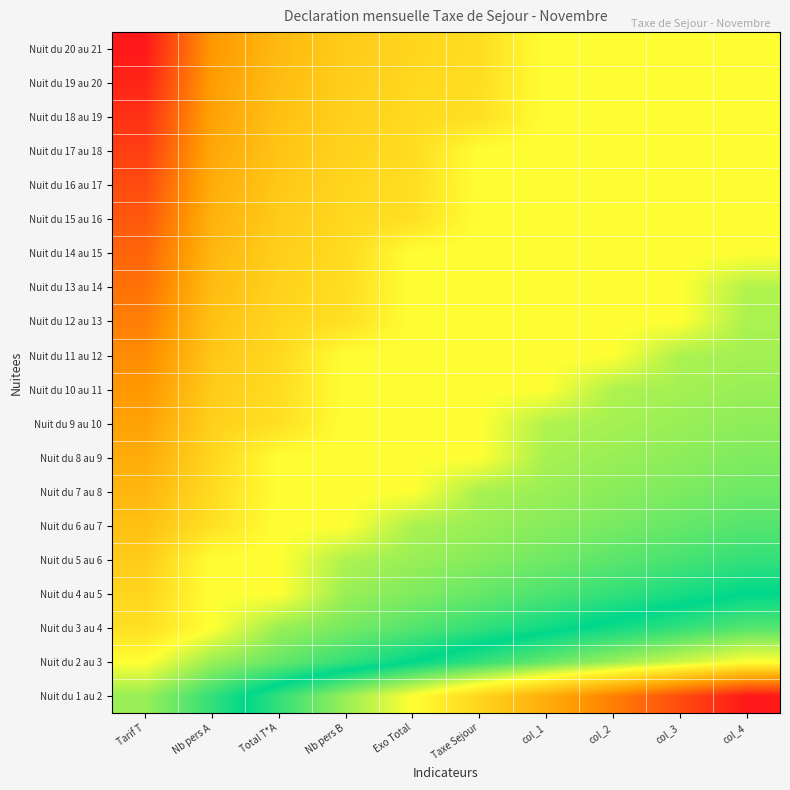

What is the total value across all series at col_2?

46.9